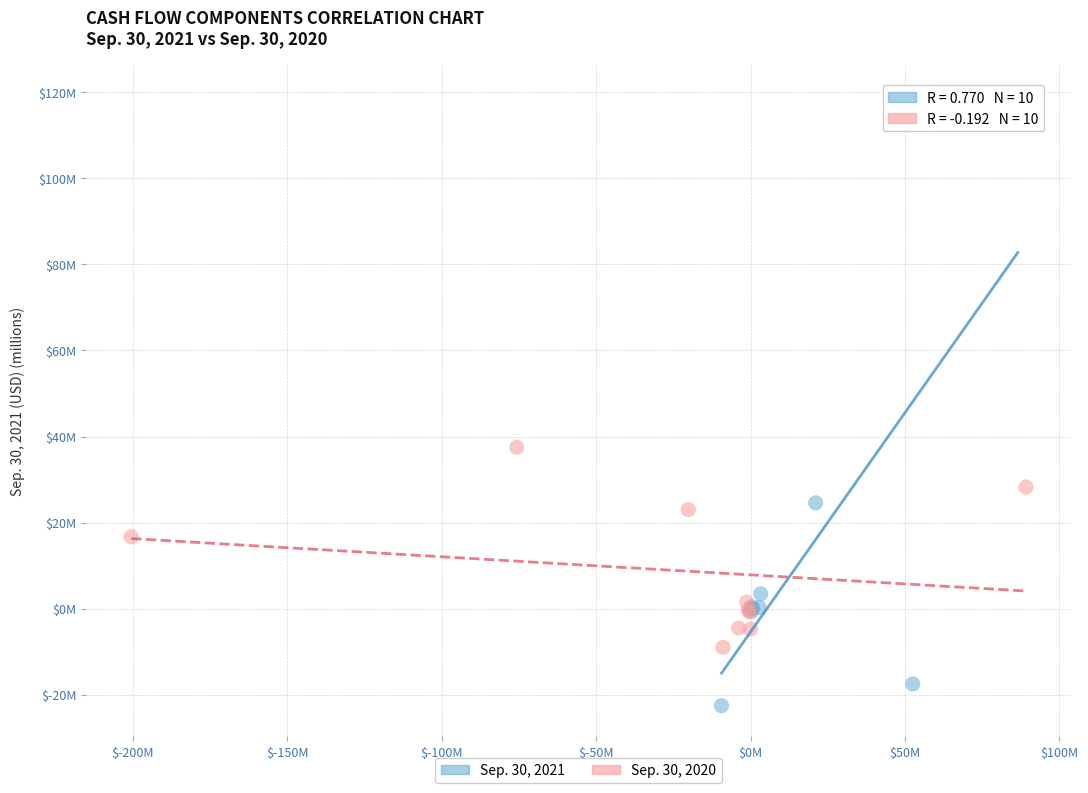

Which series contains the lowest Y value?

Sep. 30, 2021